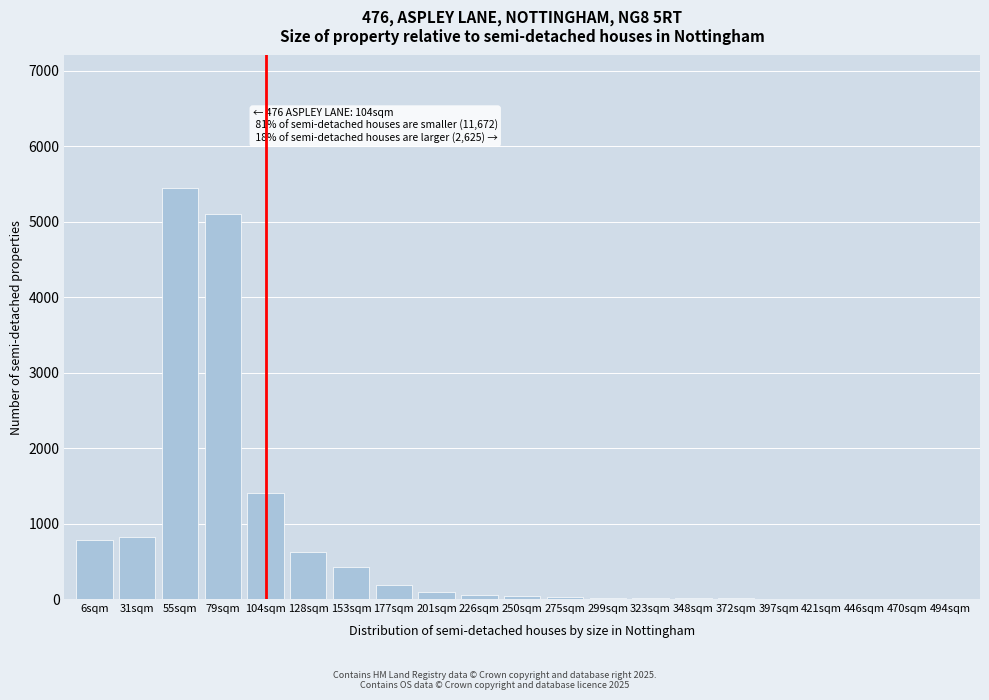

At which label is the value closest to 2726?

104sqm